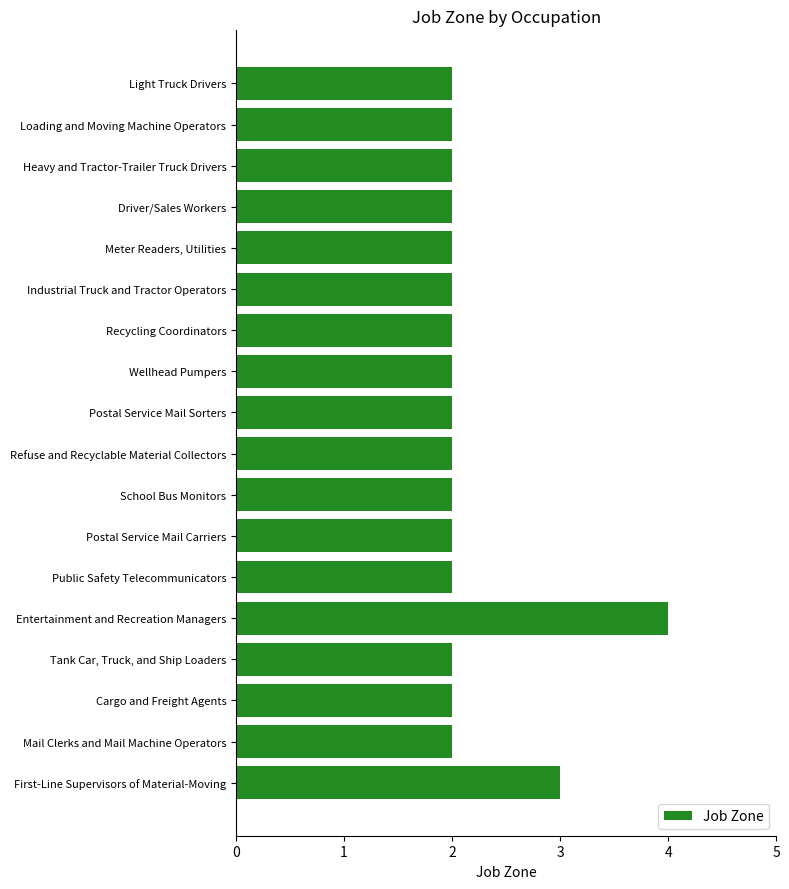

What is the difference between the maximum and minimum values?

2